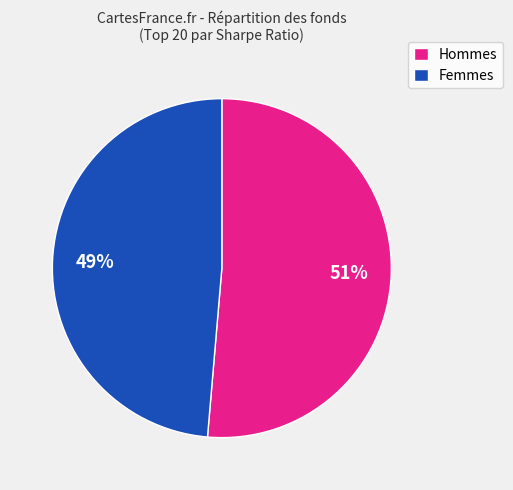

Is it true that Hommes is 46% of the pie?

False